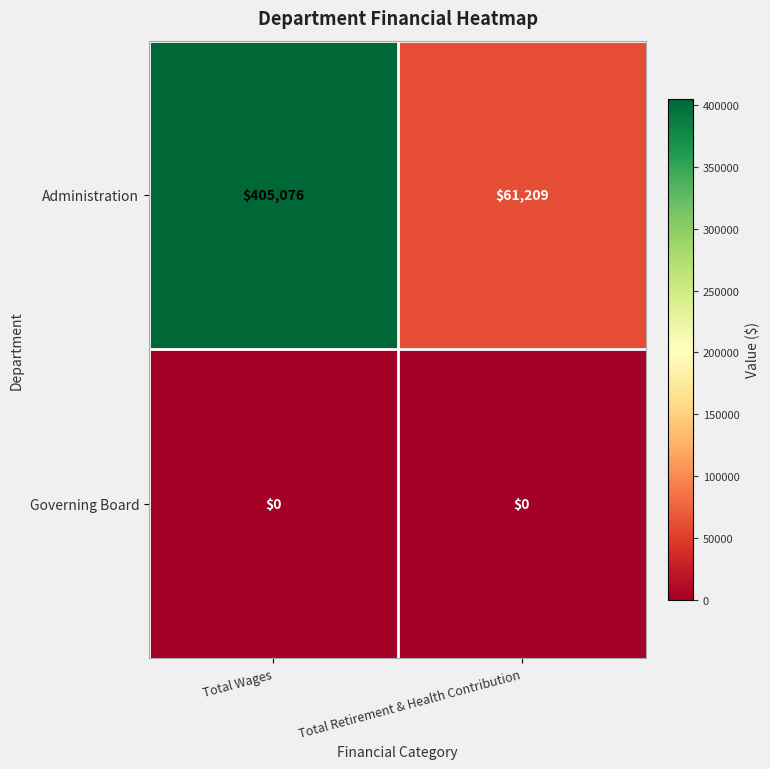

Reading right to left, what are all the values shown in this chart?

Administration: Total Retirement & Health Contribution=61209	Total Wages=405076
Governing Board: Total Retirement & Health Contribution=0	Total Wages=0